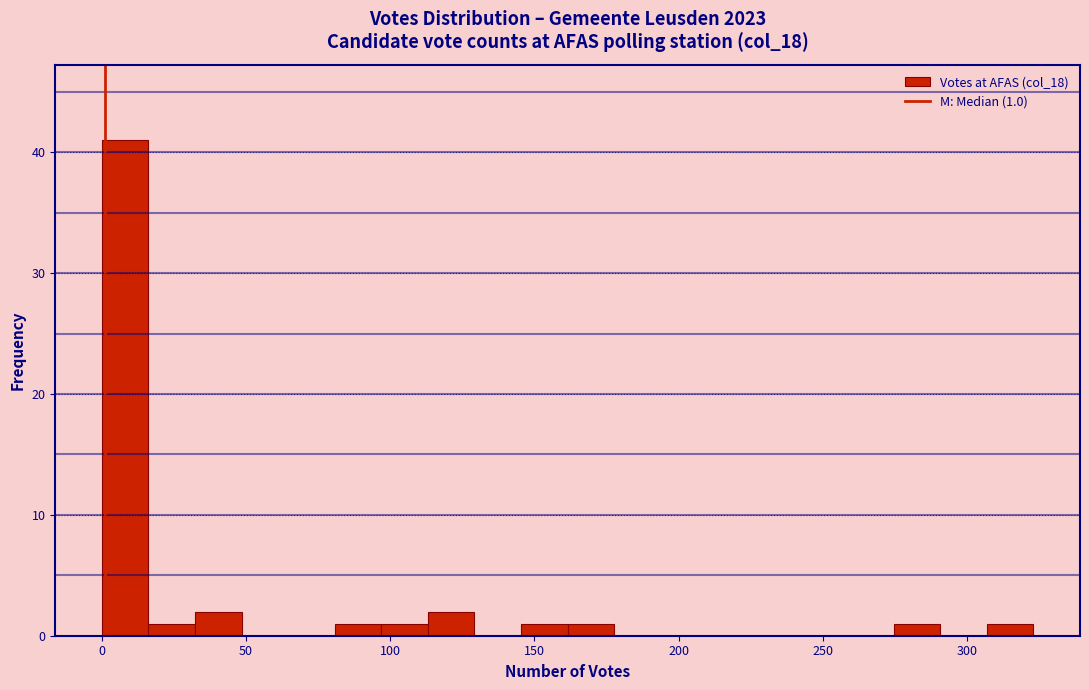

Around what value on the x-axis is the tallest bar? Give the approximate position of its centre, as read against the axis.

10